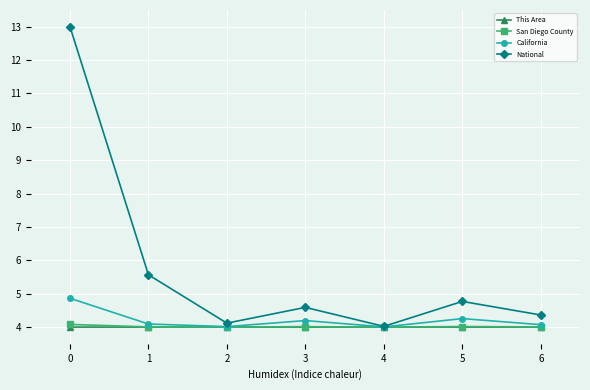

At how many categories does at least one series exceed 6?

1